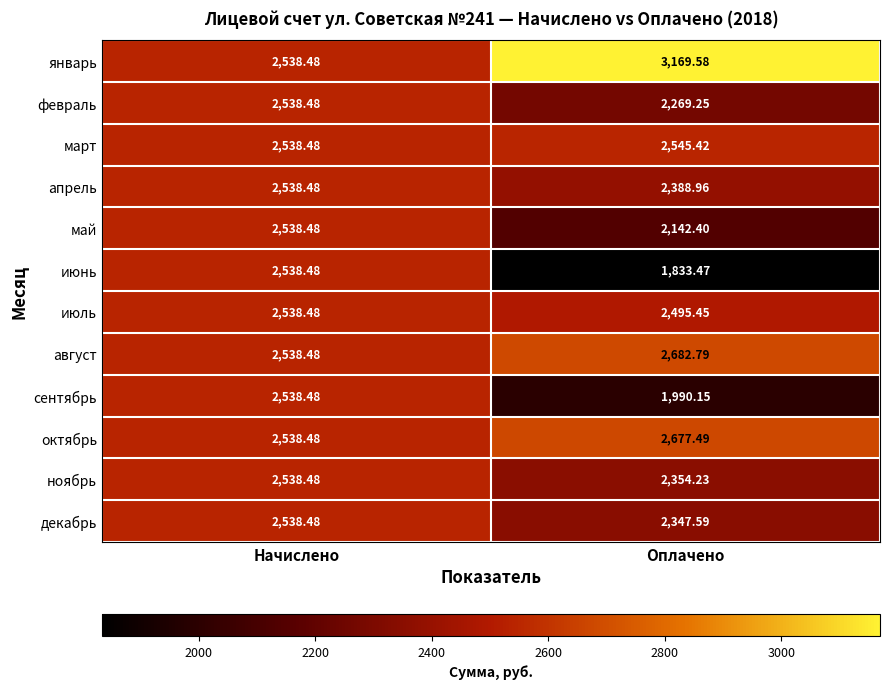

How many categories are shown in the chart?

2